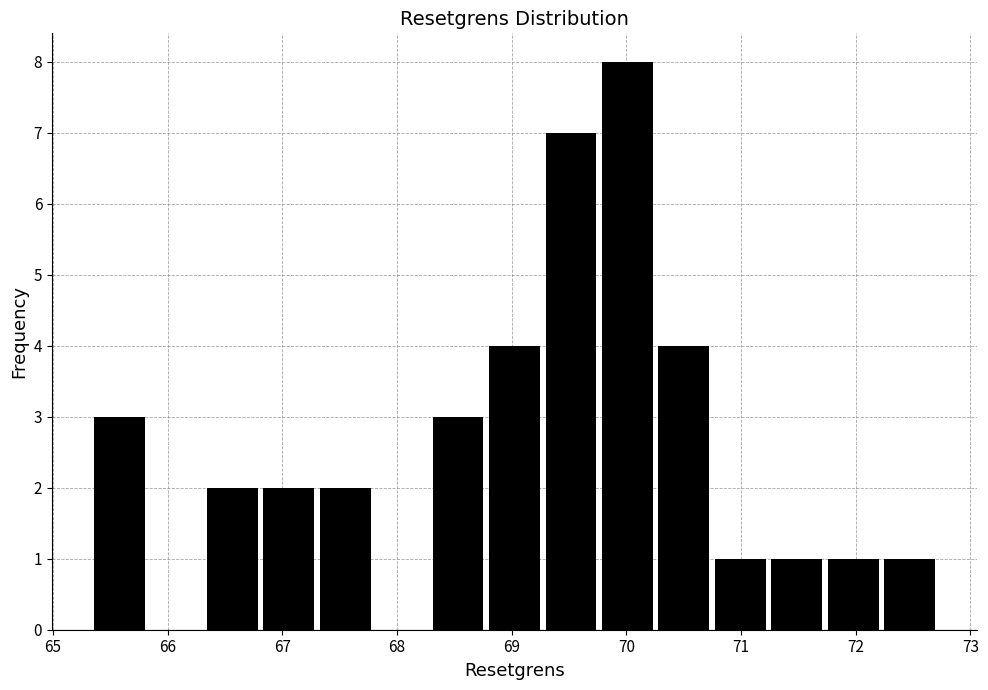

Which range on the x-axis has the tallest bar?

69.8 to 70.3